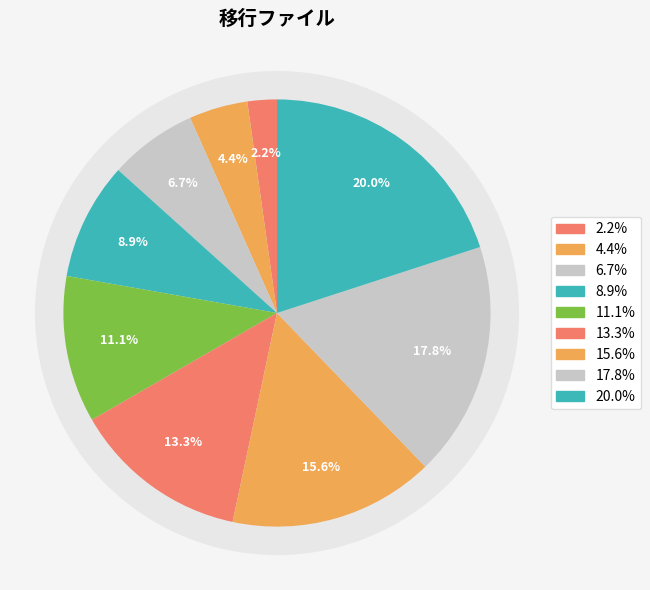

True or false: 就学履歴ファイル accounts for 16% of the total.

False